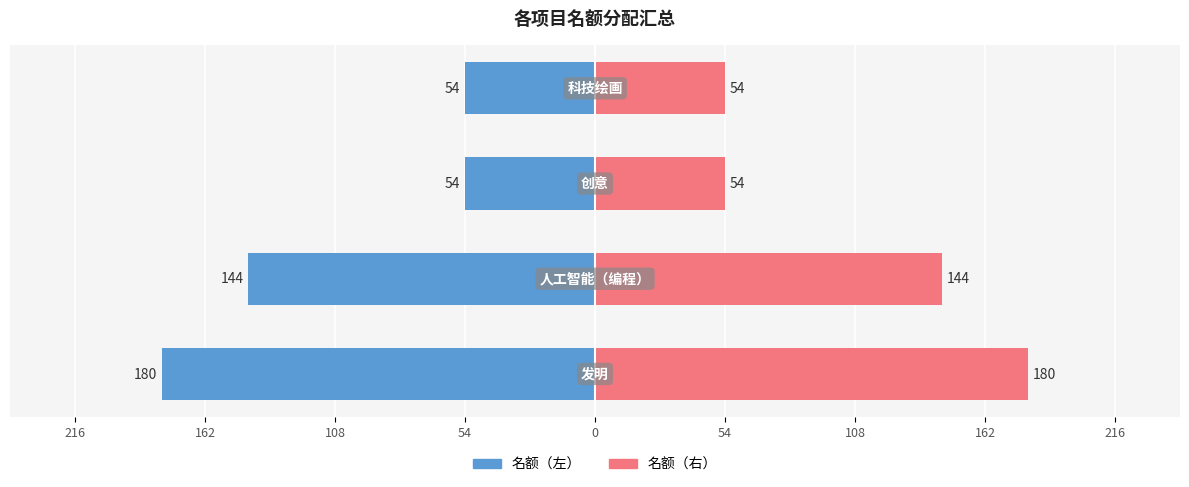

Reading left to right, transcribe all the data shown in this chart.

名额（左）: -180	-144	-54	-54
名额（右）: 180	144	54	54